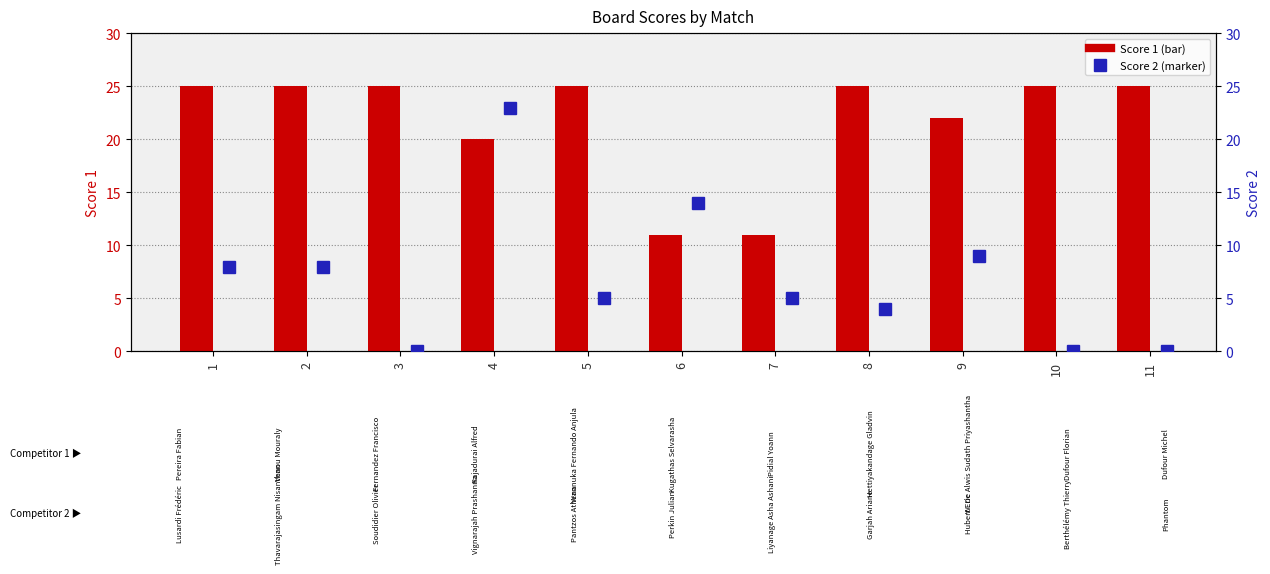

Rank the series at 7 from highest to lowest value.

Score 1, Score 2